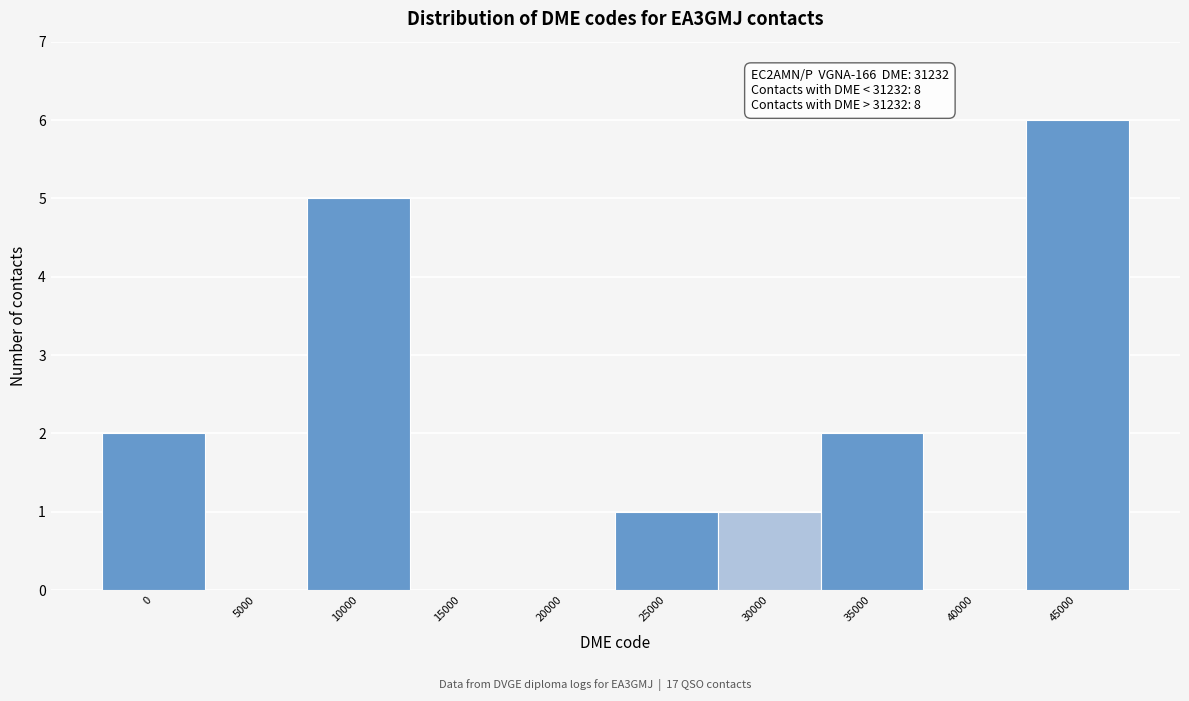

Reading left to right, extract all data points from this chart.

0=2	5000=0	10000=5	15000=0	20000=0	25000=1	30000=1	35000=2	40000=0	45000=6